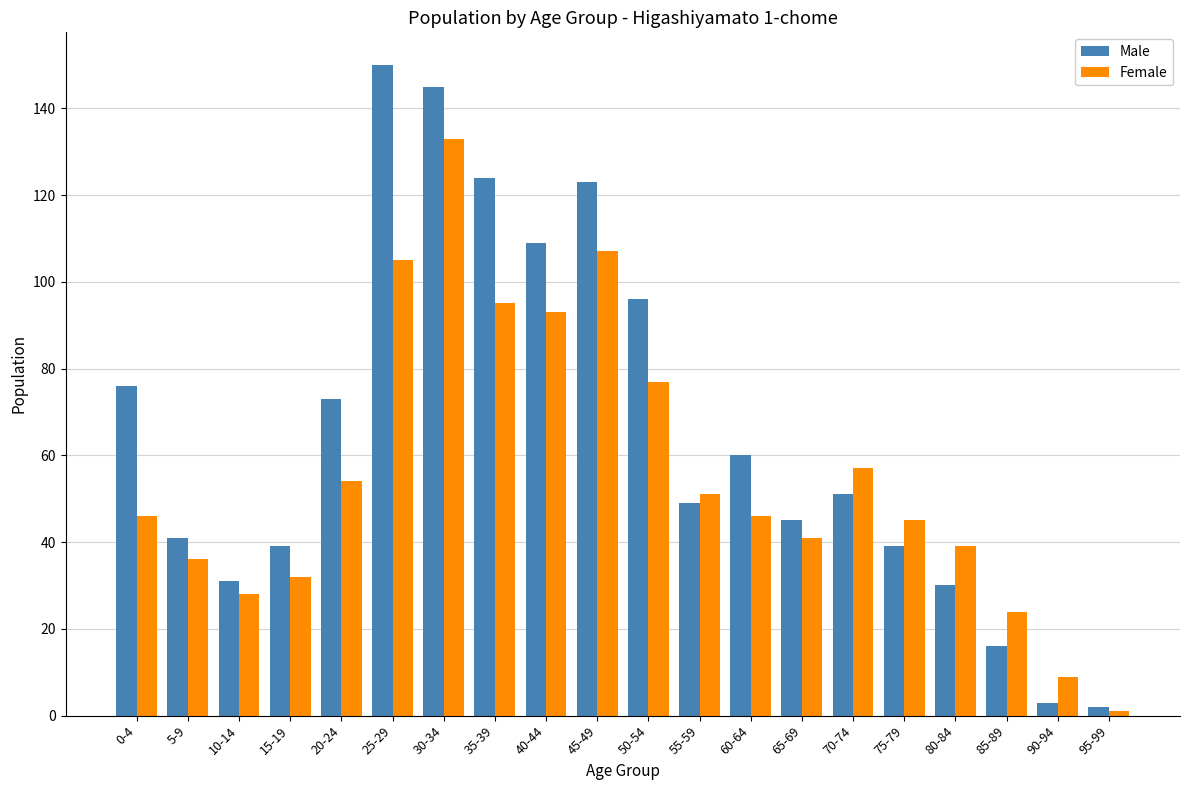

Rank the series at 0-4 from lowest to highest value.

Female, Male